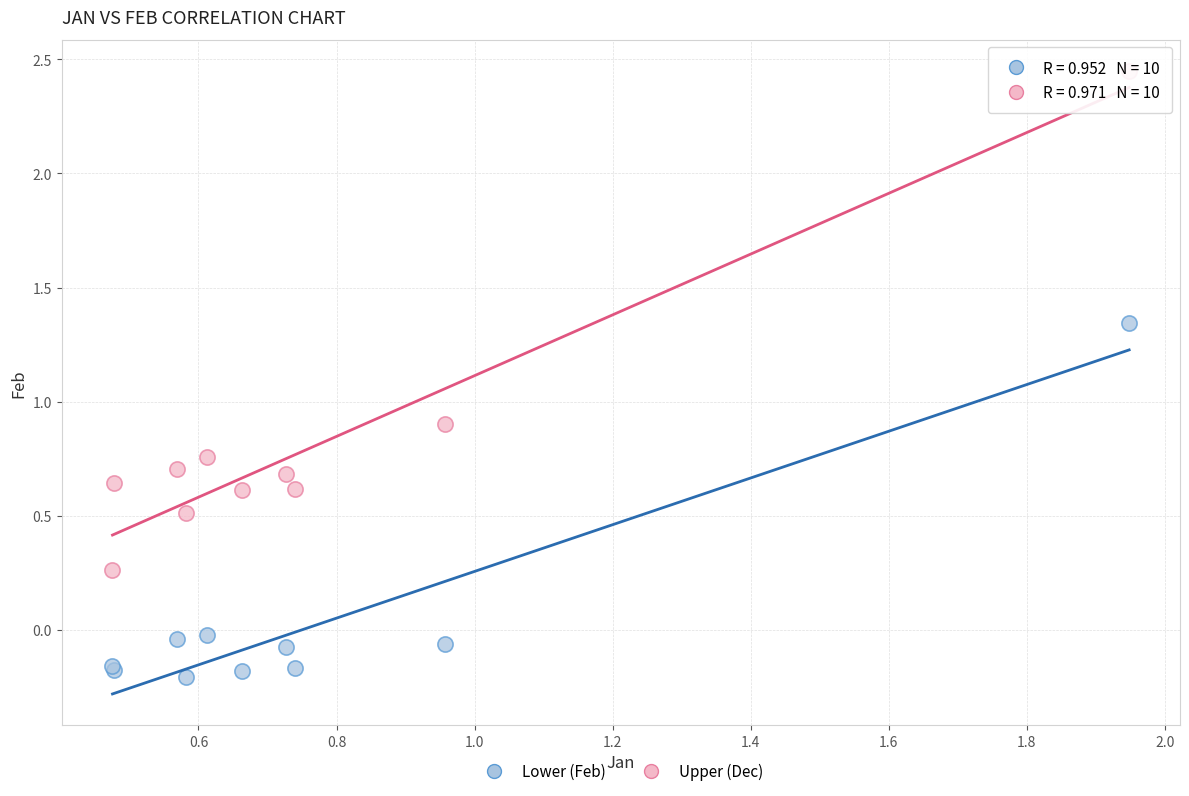

Which series contains the highest Y value?

Upper (Dec)